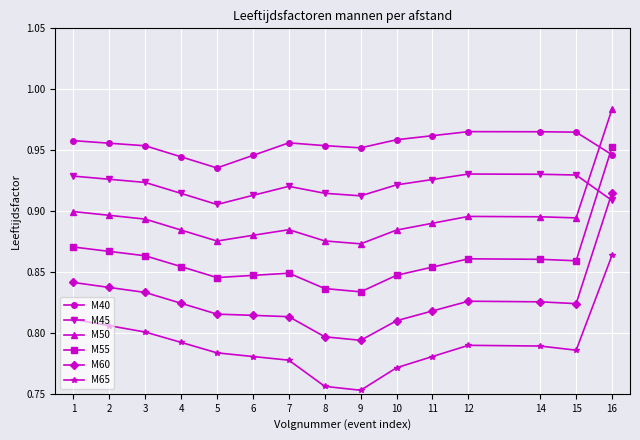

True or false: M40 and M45 cross at least once.

False